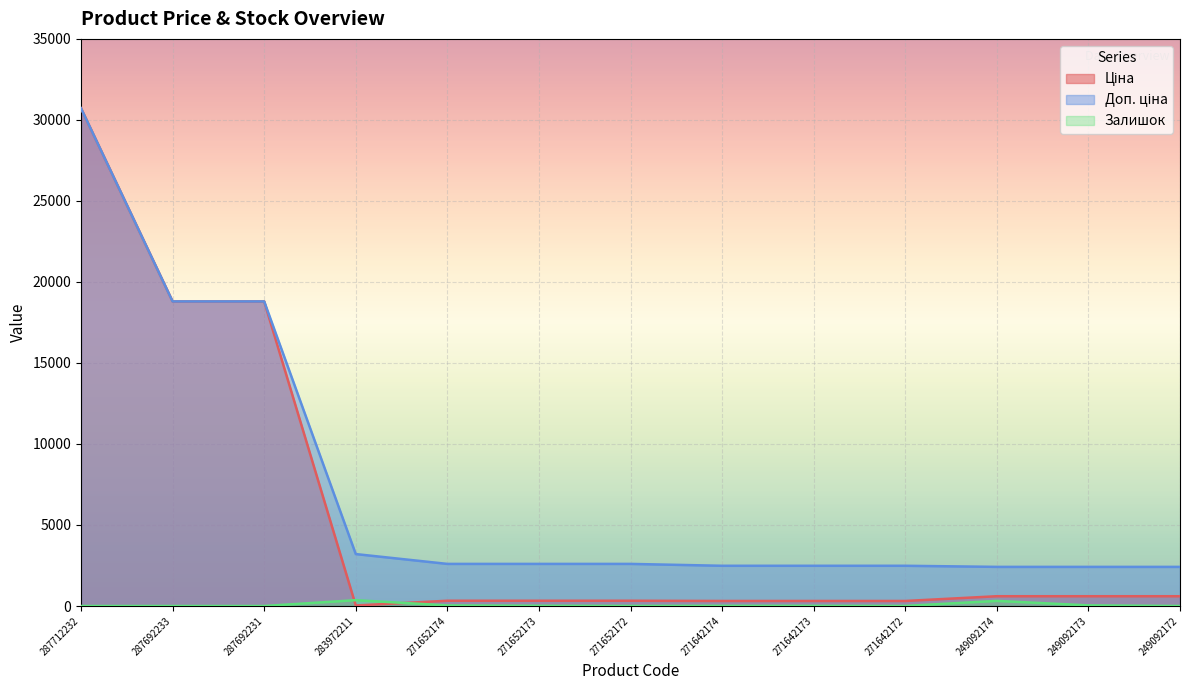

The Залишок series shows 0.0 at 287692231. True or false?

True